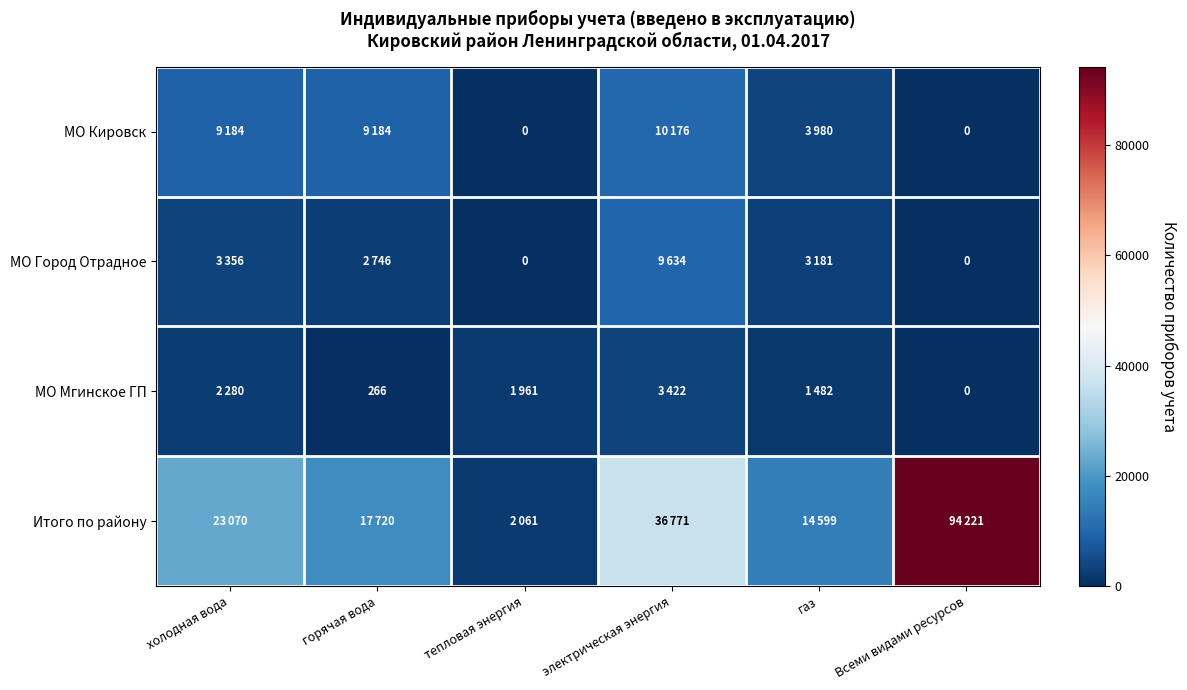

Count the number of data series in this chart.

4